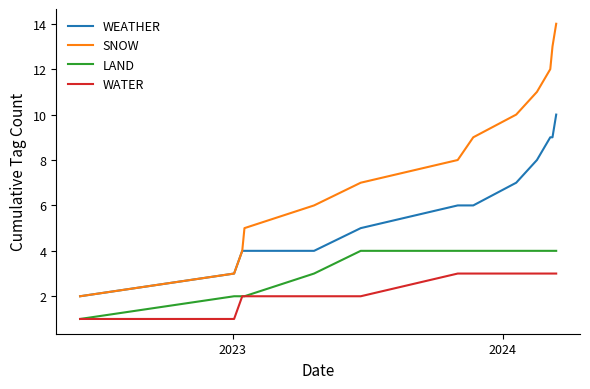

True or false: LAND and SNOW cross at least once.

False